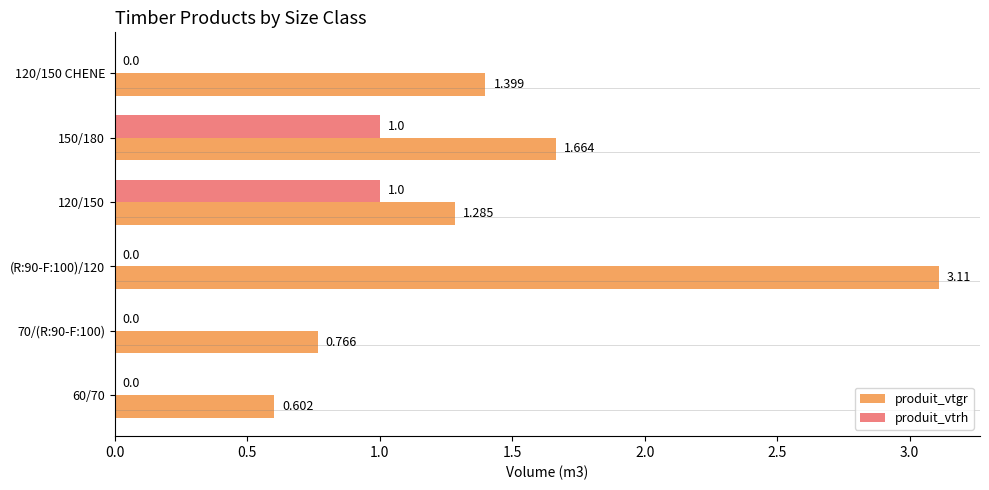

What is the highest value of the produit_vtrh series?

1.0